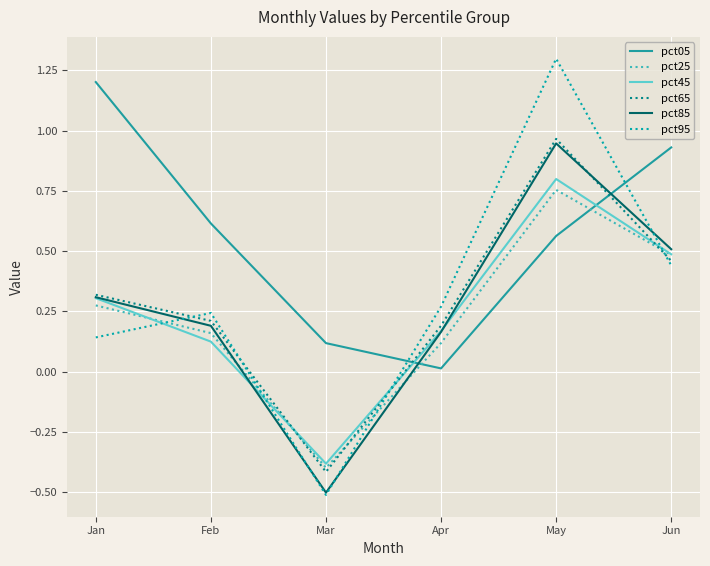

Which series has the widest spread of values?

pct95